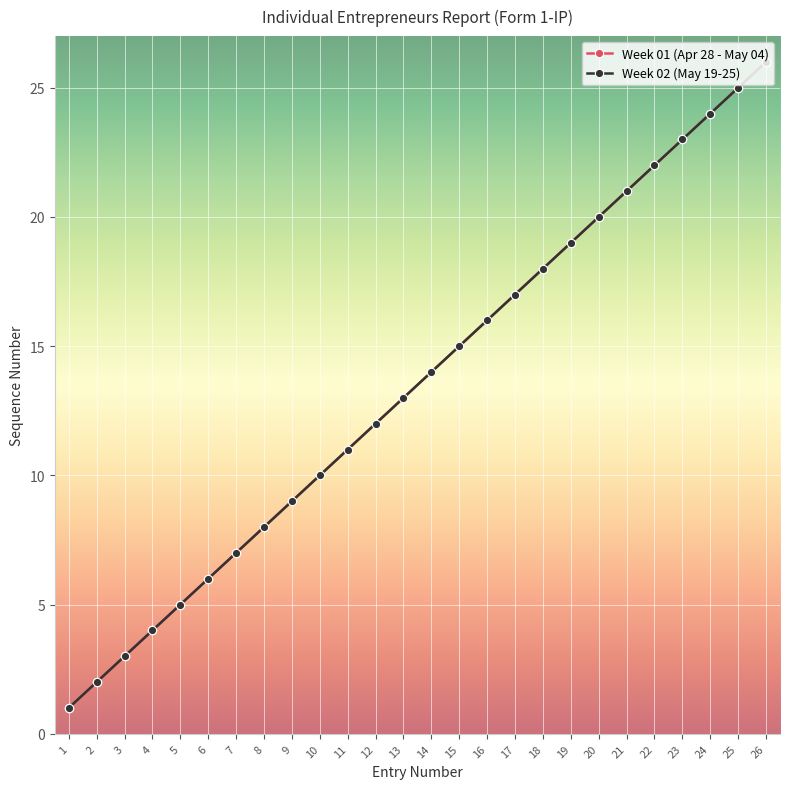

What is the difference between the maximum and minimum values in the Week 01 (Apr 28 - May 04) series?

25